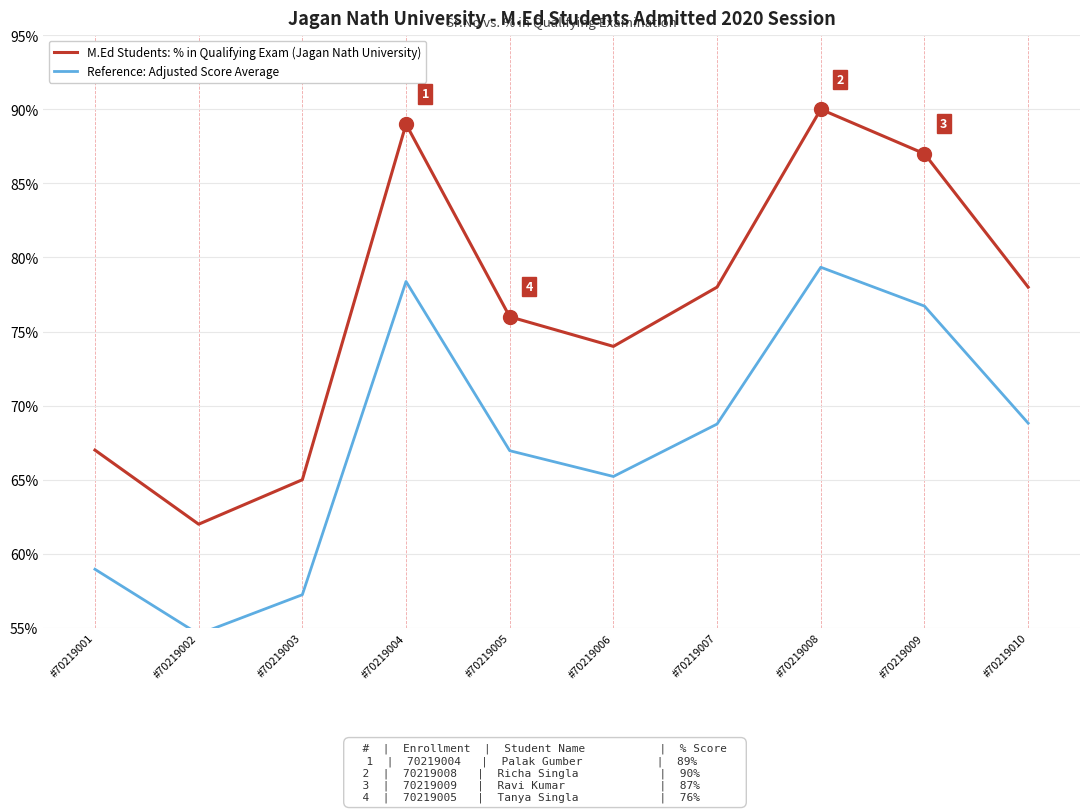

The M.Ed Students: % in Qualifying Exam (Jagan Nath University) series shows 1.4 at #70219008. True or false?

False